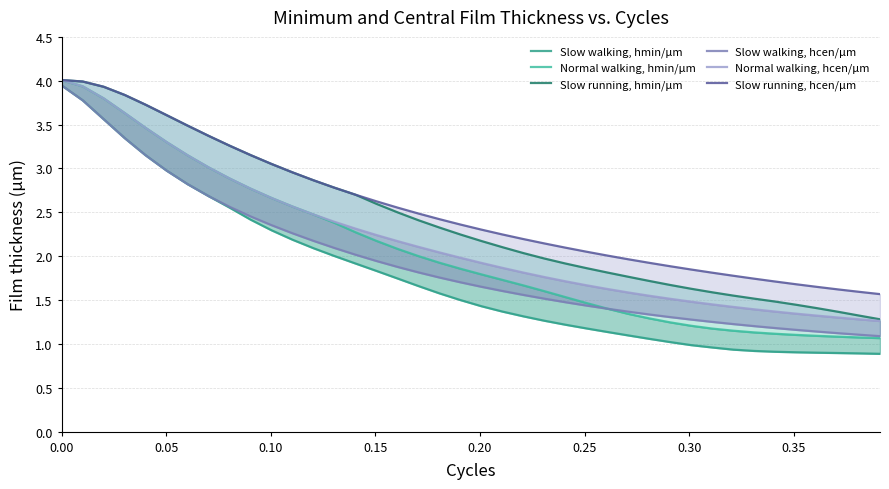

What is the sum of all Slow running, hcen/μm values?

101.0